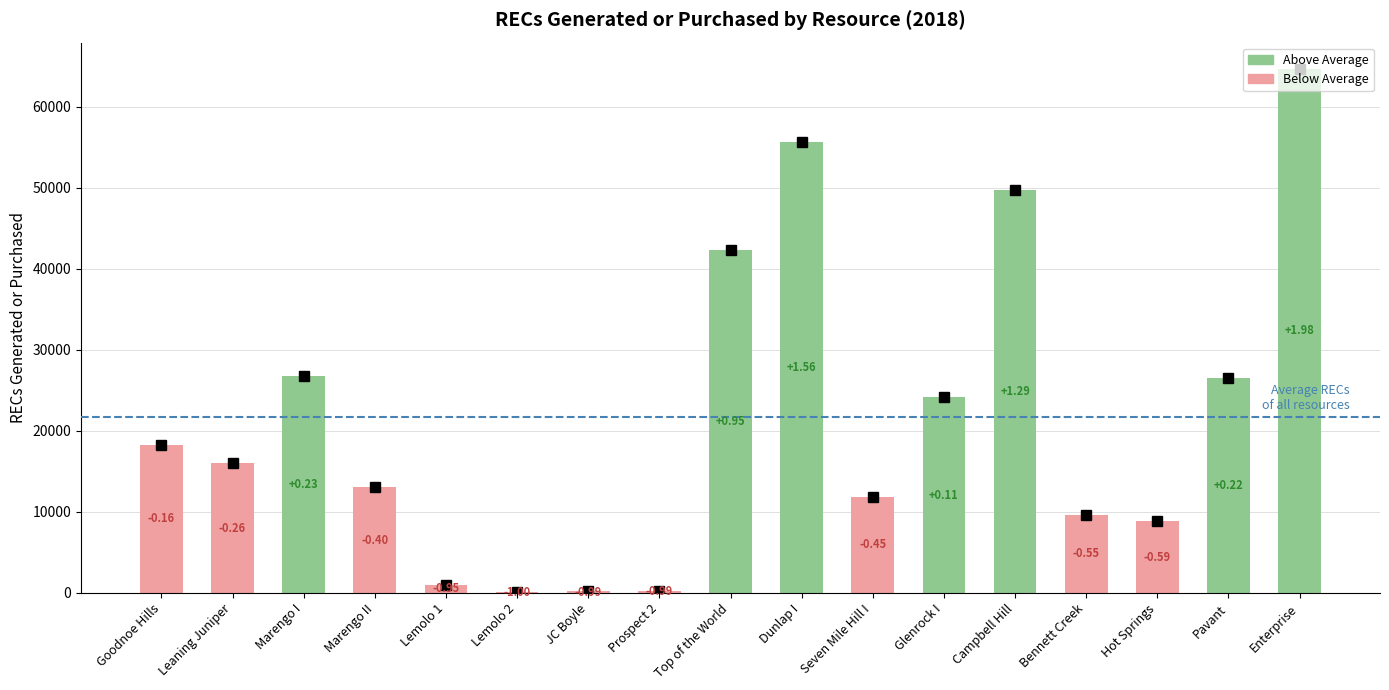

What is the difference between the values at Dunlap I and Leaning Juniper?

39626